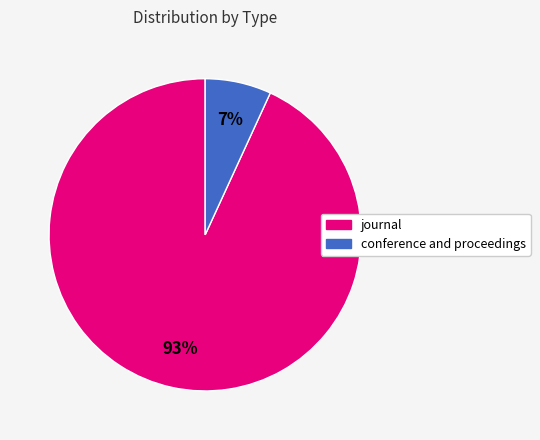

Rank the categories by value from highest to lowest.

journal, conference and proceedings